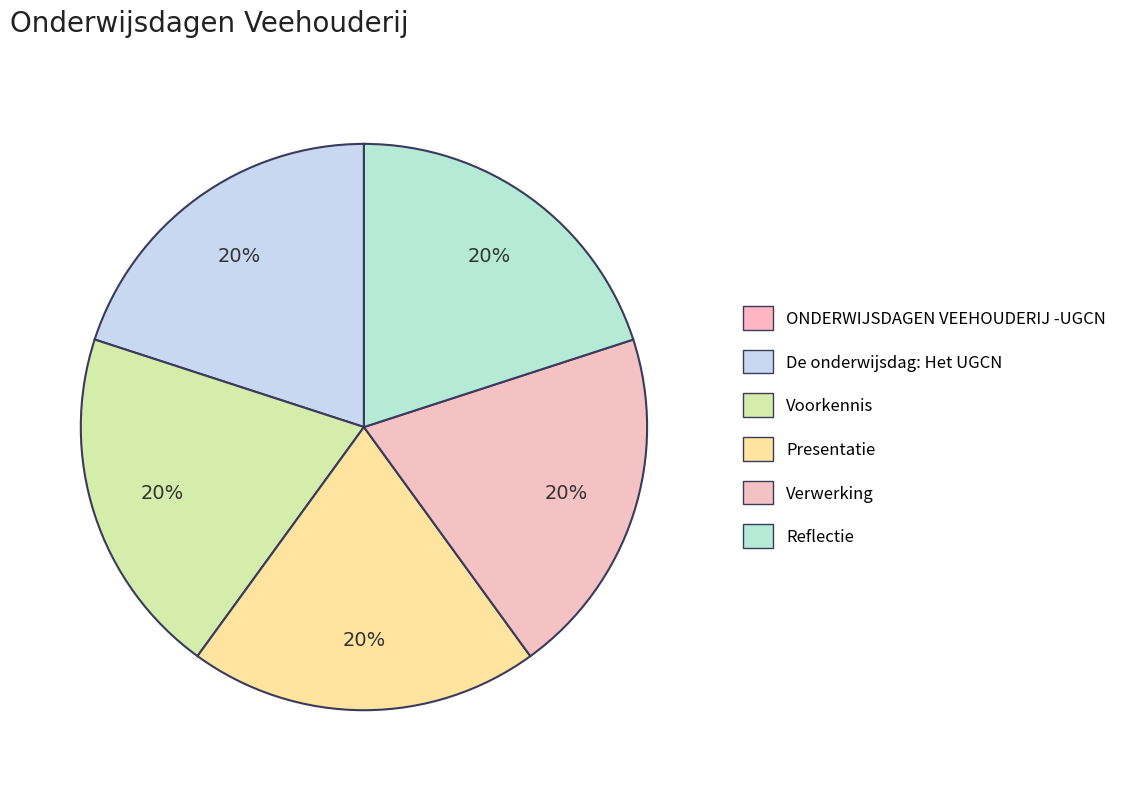

True or false: ONDERWIJSDAGEN VEEHOUDERIJ -UGCN accounts for 0% of the total.

True